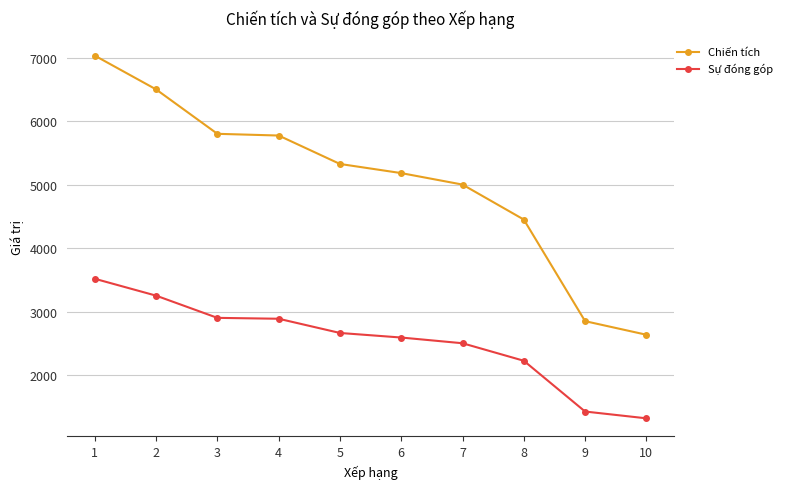

True or false: Sự đóng góp has more than 2 interior local peaks.

False